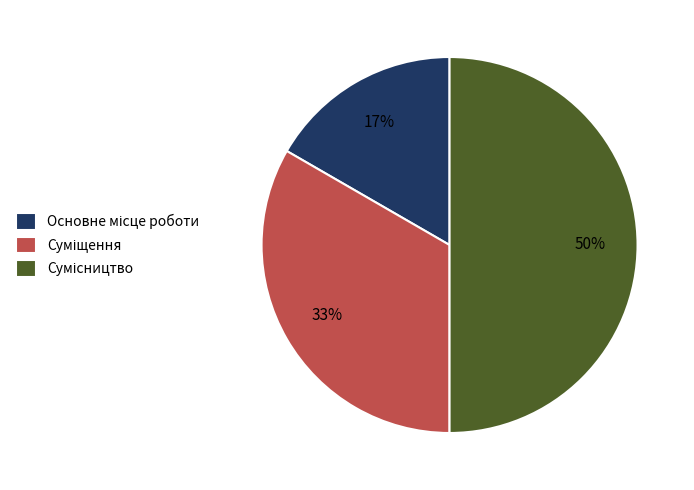

To the nearest percent, what is the average slice percentage?

33%